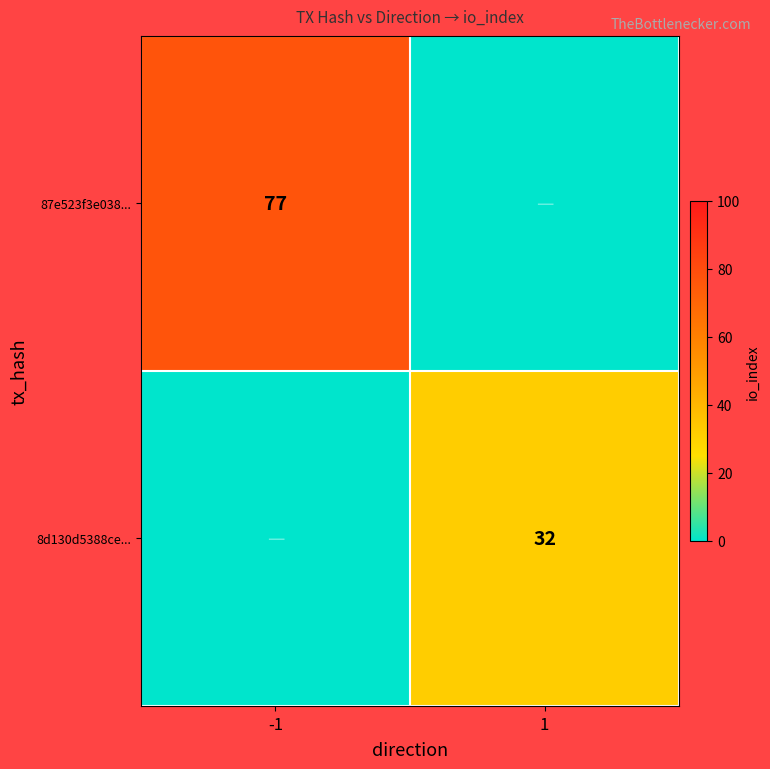

The 87e523f3e038... series shows 77 at -1. True or false?

True